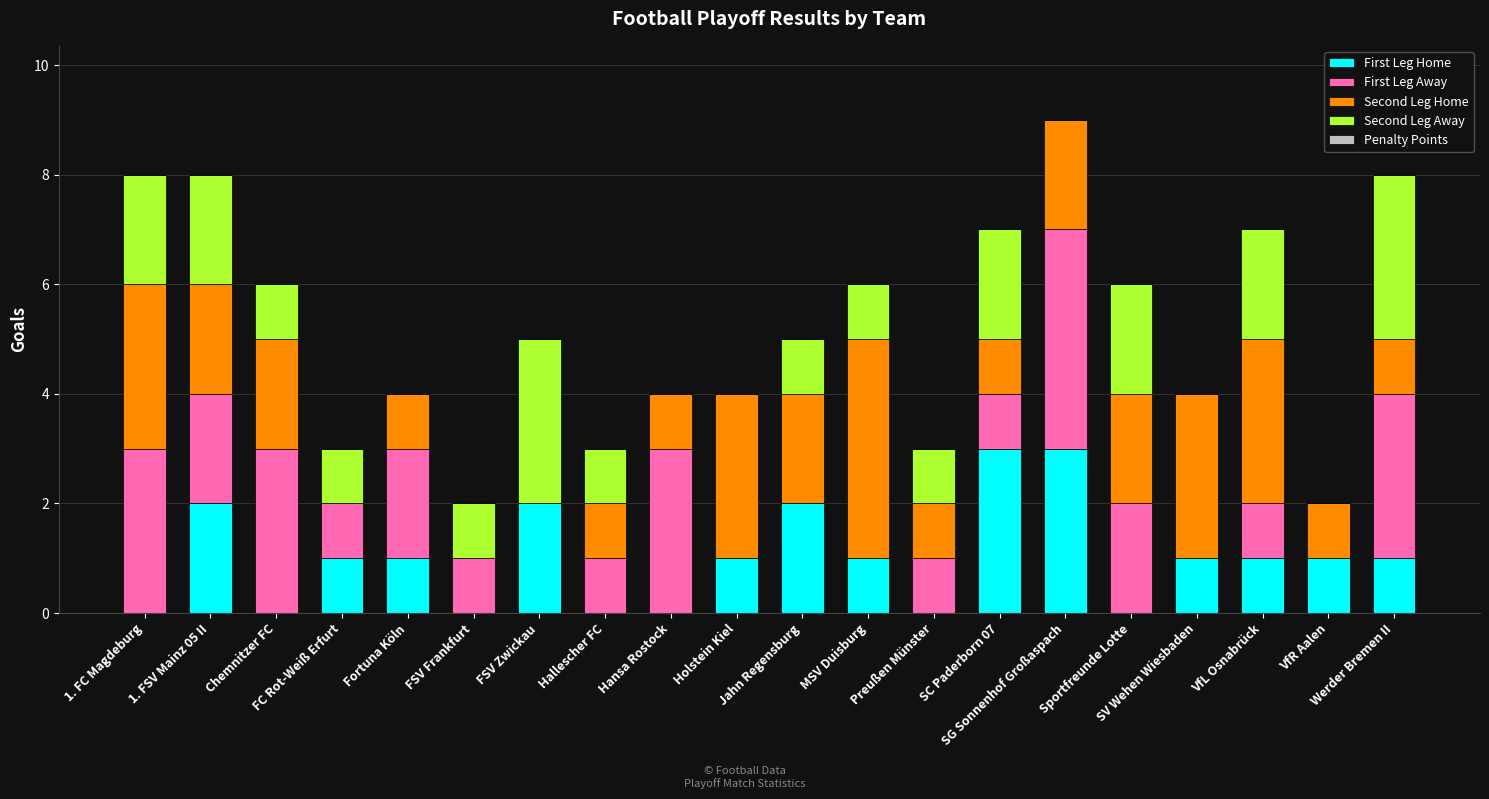

What is the highest value of the First Leg Home series?

3